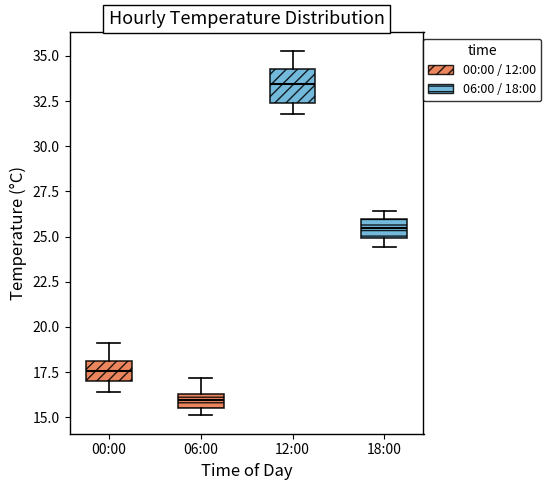

Where does the median line of the box for 00:00 sit on the y-axis? The values are not printed on the chart, so give them approximately, as read against the axis.

17.5